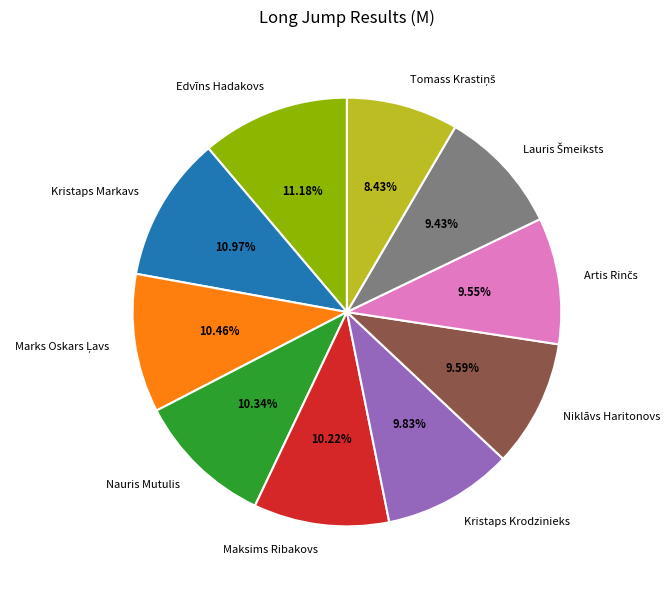

Between Kristaps Krodzinieks and Edvīns Hadakovs, which is larger?

Edvīns Hadakovs